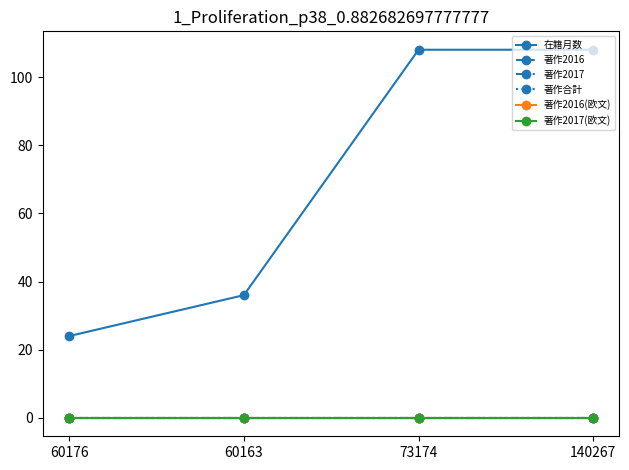

True or false: 著作2017(欧文) has a value of 0 at 140267.

True